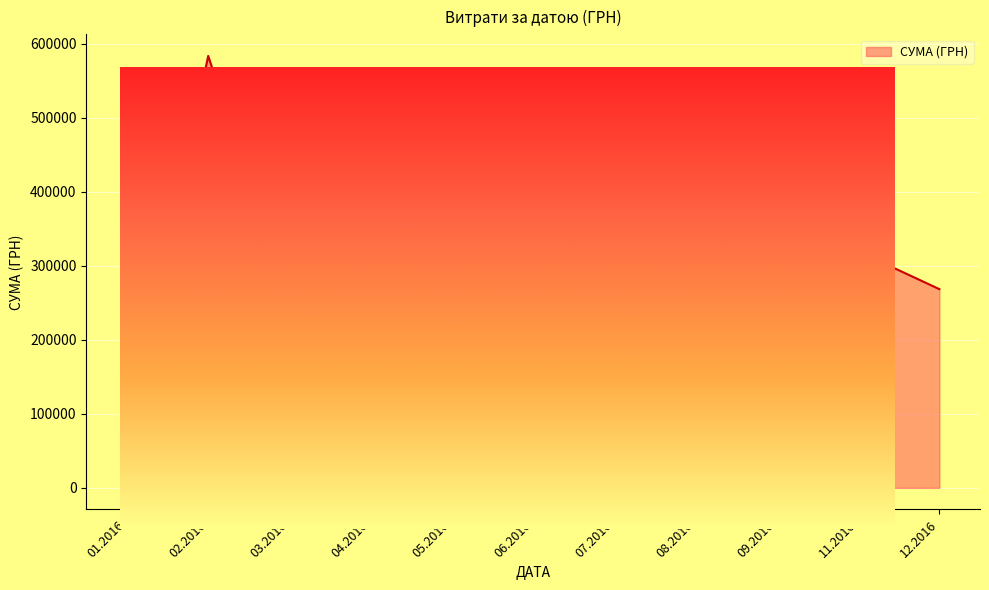

How many data points are less than 3973?

20